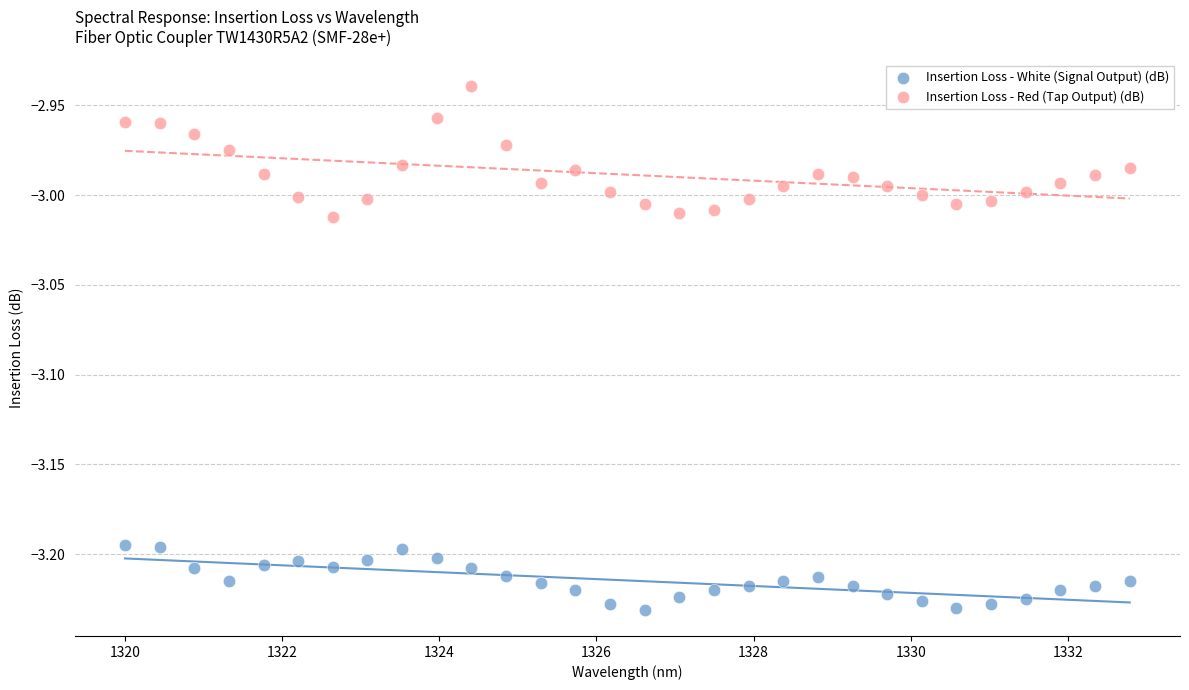

Across all data points, what is the range of X values (max minus min)?

12.8